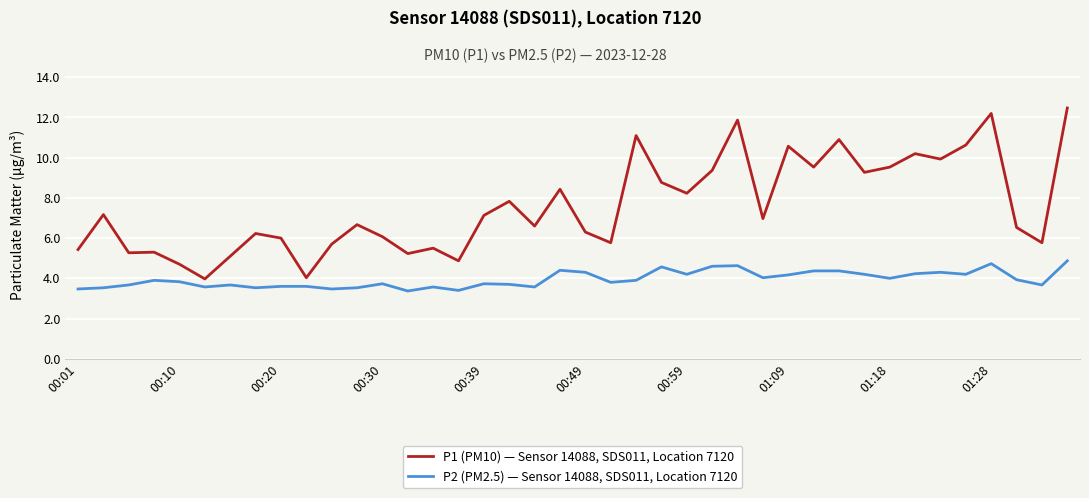

What is the highest value of the P1 (PM10) — Sensor 14088, SDS011, Location 7120 series?

12.5